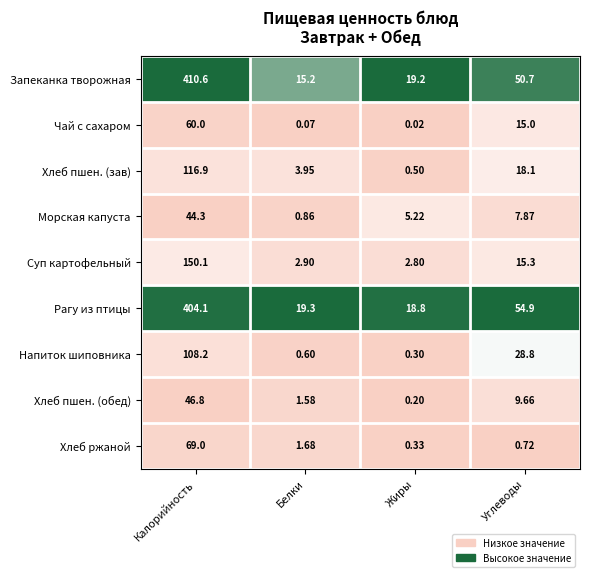

What is the spread (max minus min) of values at Калорийность?

366.3